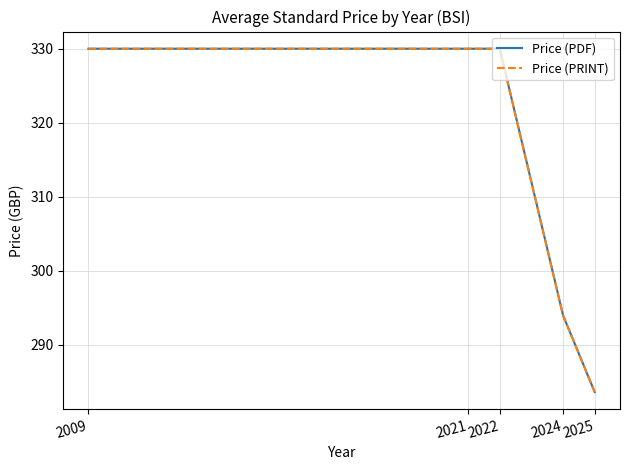

Does the chart display data point markers on the line(s)?

No